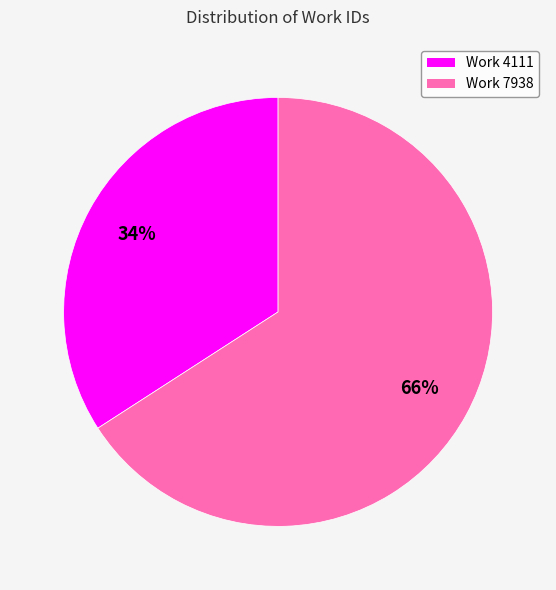

Count the number of slices in the pie.

2